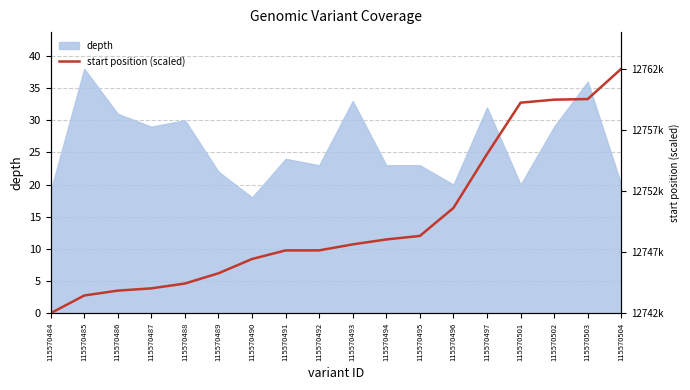

Reading left to right, extract all data points from this chart.

0.0	2.8	3.5	3.9	4.6	6.2	8.4	9.8	9.8	10.7	11.5	12.0	16.4	24.7	32.7	33.2	33.3	38.0